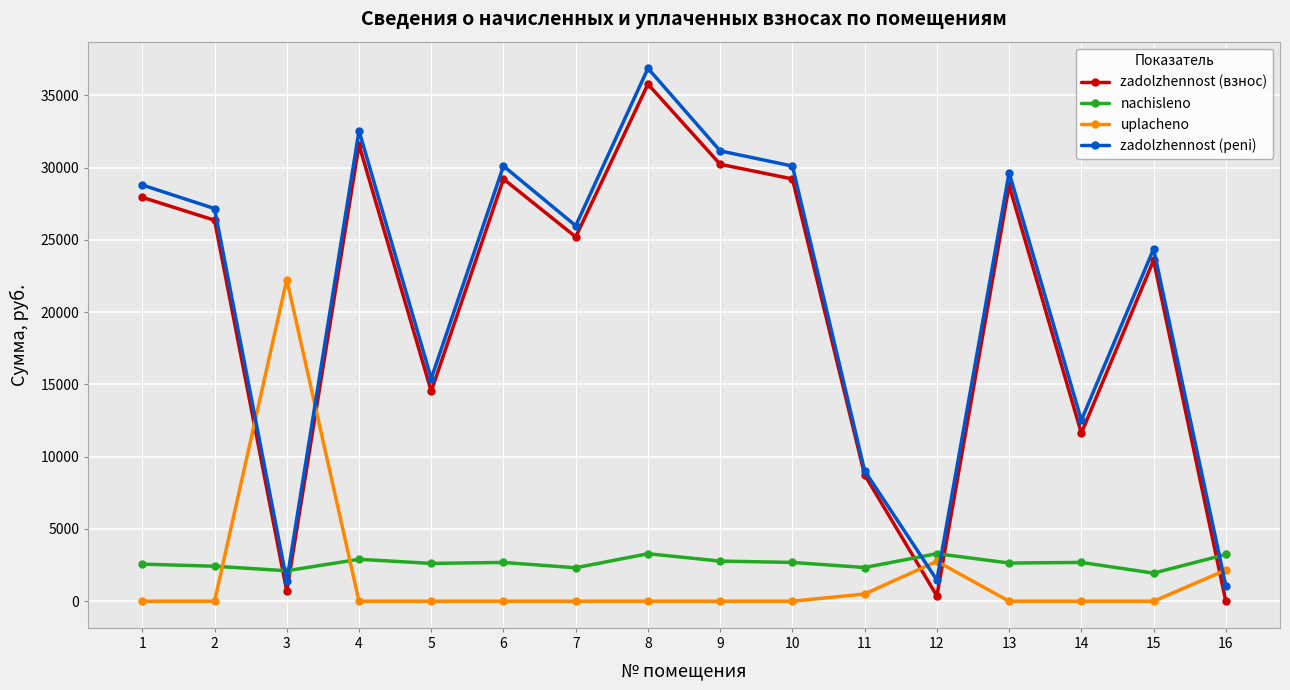

After their last crossing, which series has the higher values: nachisleno or uplacheno?

nachisleno